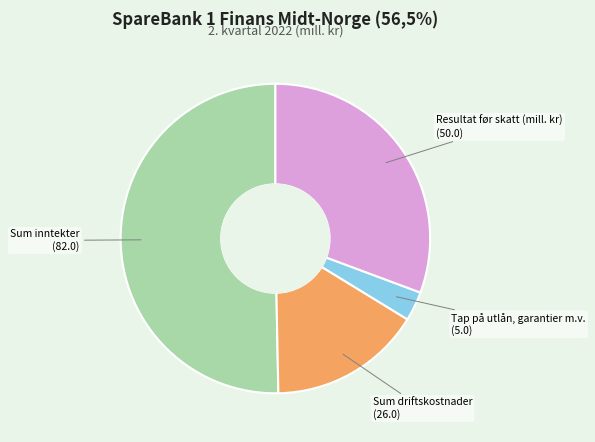

Count the number of slices in the pie.

4